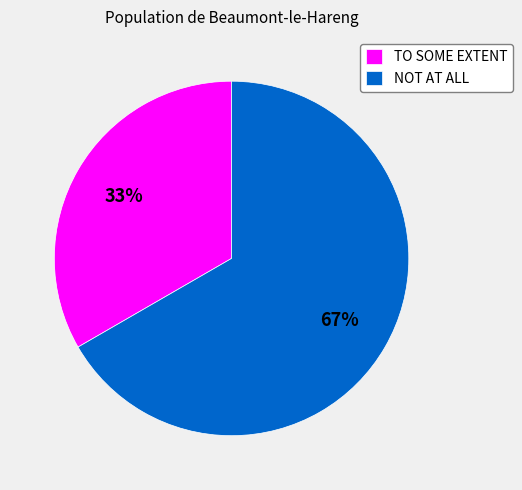

Do TO SOME EXTENT and NOT AT ALL together represent more than half of the pie?

Yes